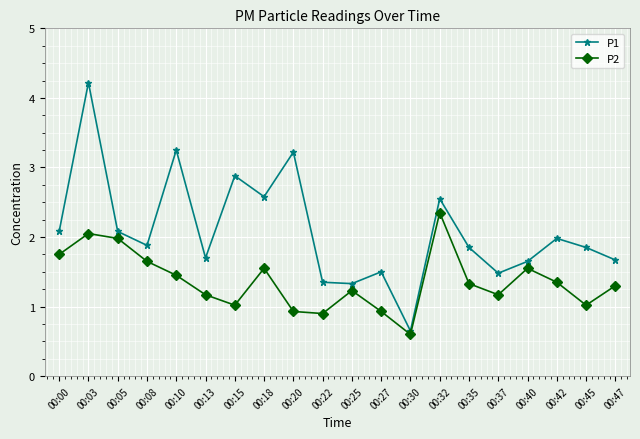

What is the value of the P1 point at the 19th from the left?

1.9